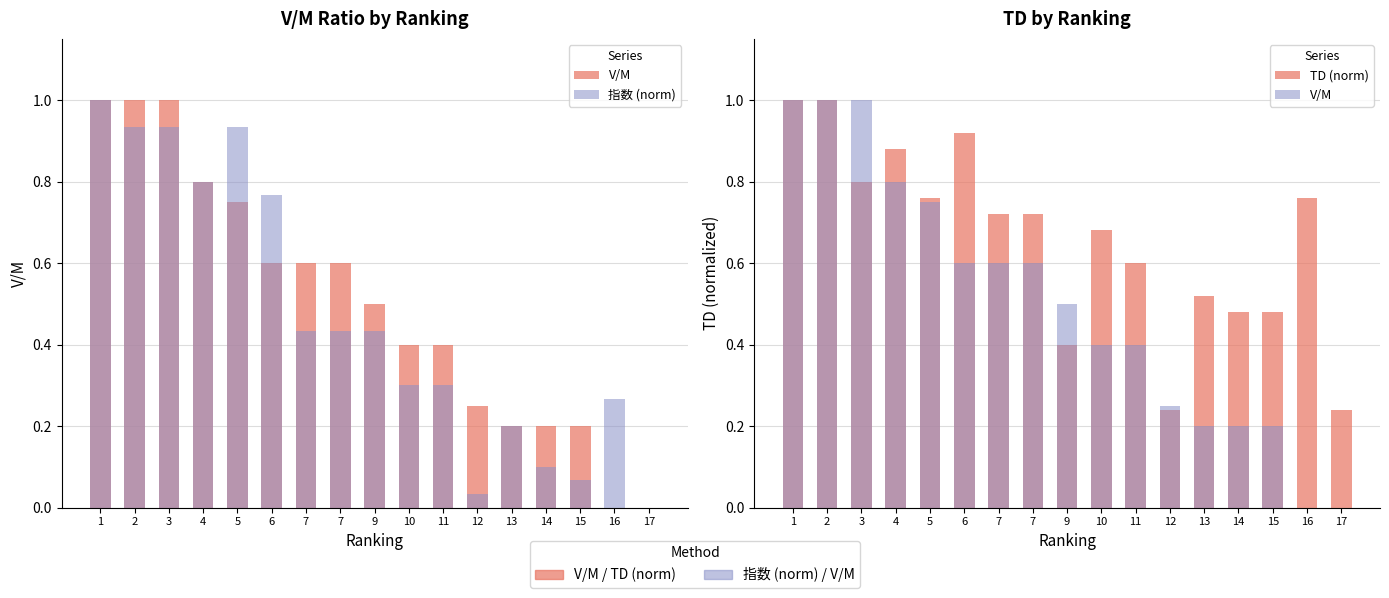

At how many categories does at least one series exceed 0?

17